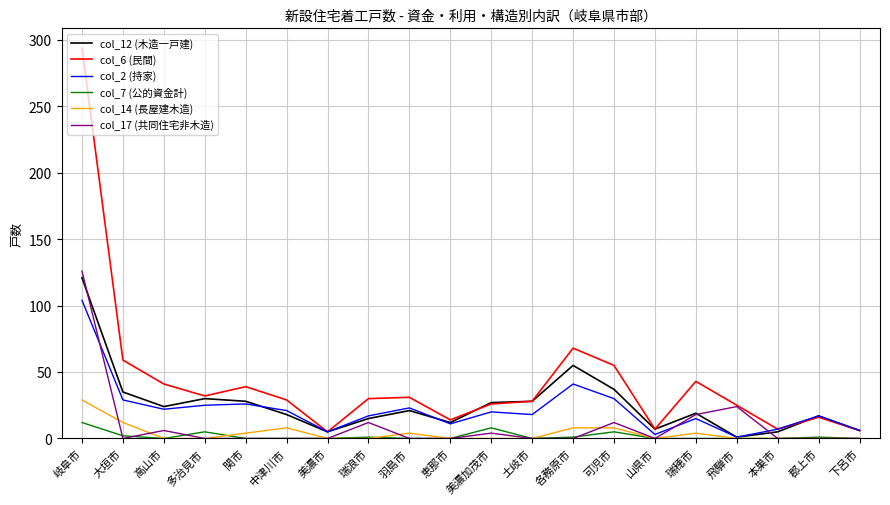

What are all the series names shown in the legend?

col_12 (木造一戸建), col_6 (民間), col_2 (持家), col_7 (公的資金計), col_14 (長屋建木造), col_17 (共同住宅非木造)